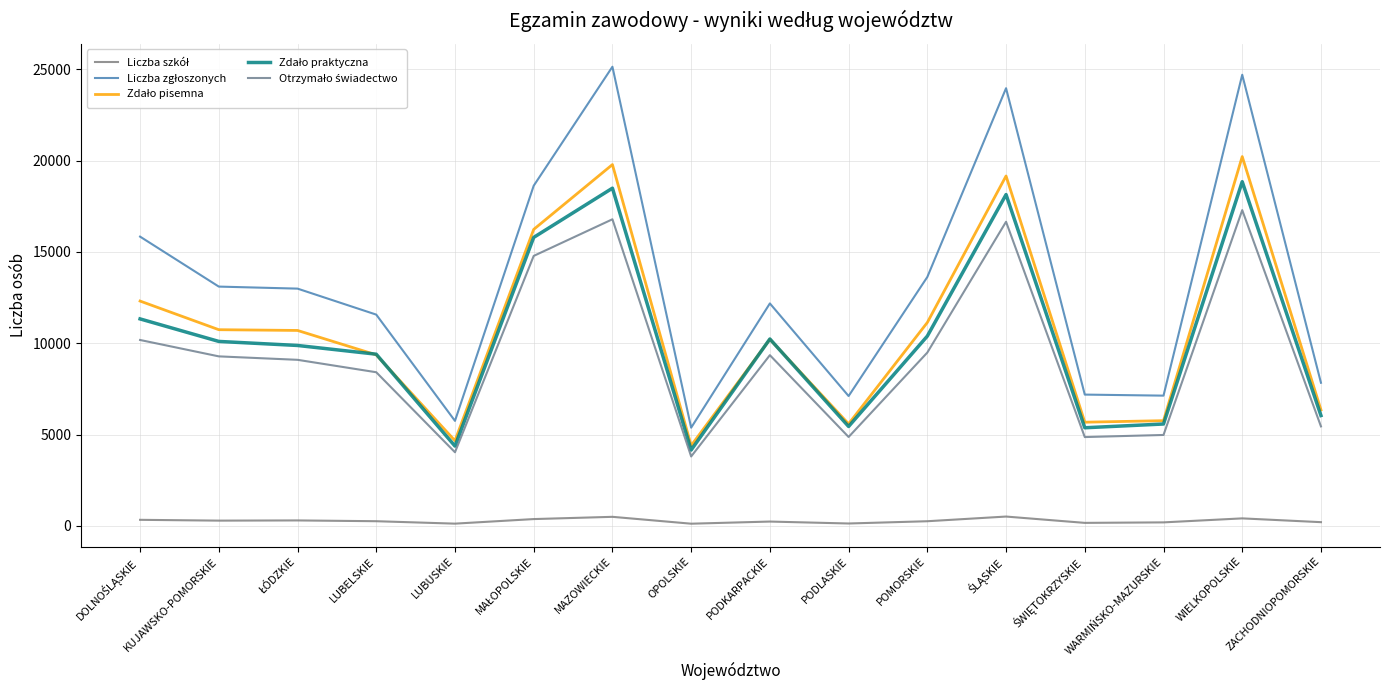

What is the value of the Zdało pisemna point at the 12th from the left?

19161